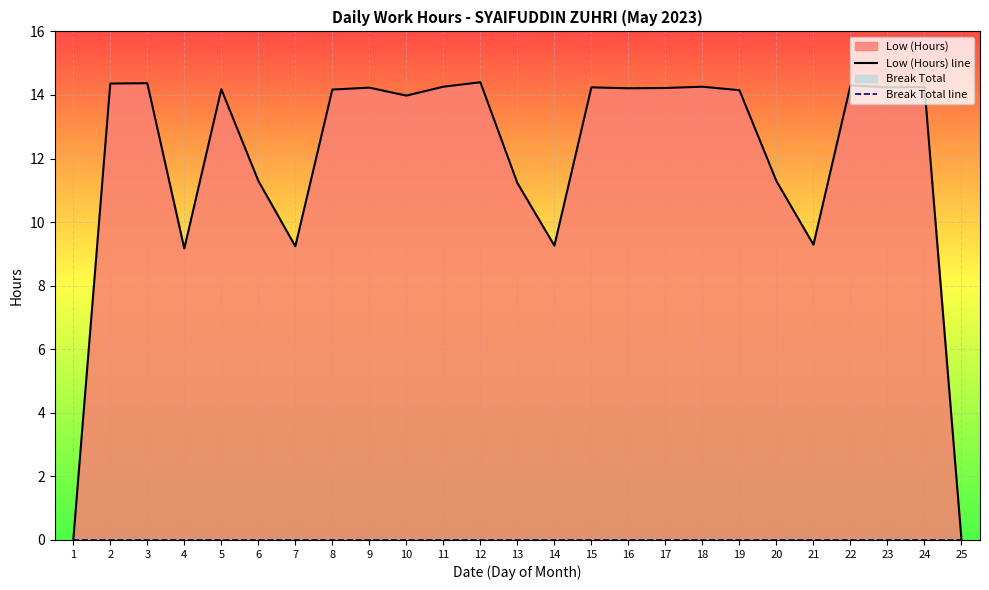

True or false: Low (Hours) line and Break Total line intersect in this chart.

False